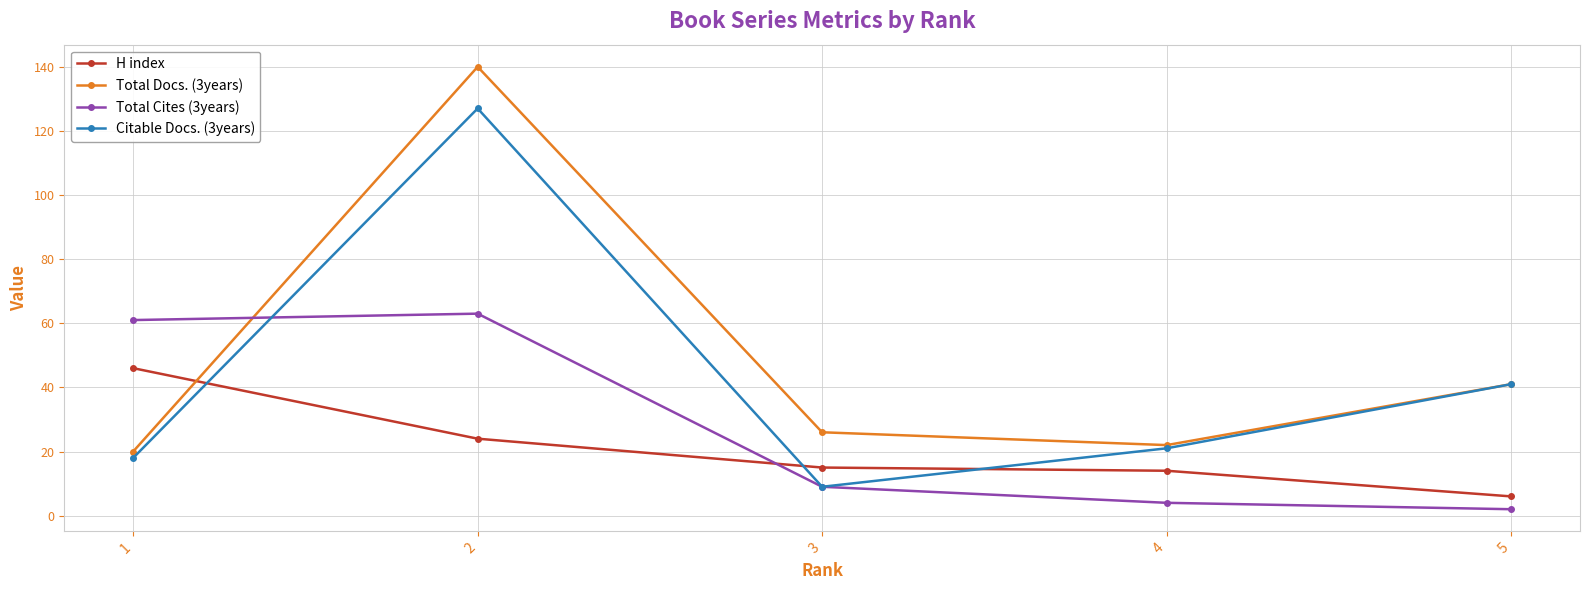

Which series has the widest spread of values?

Total Docs. (3years)